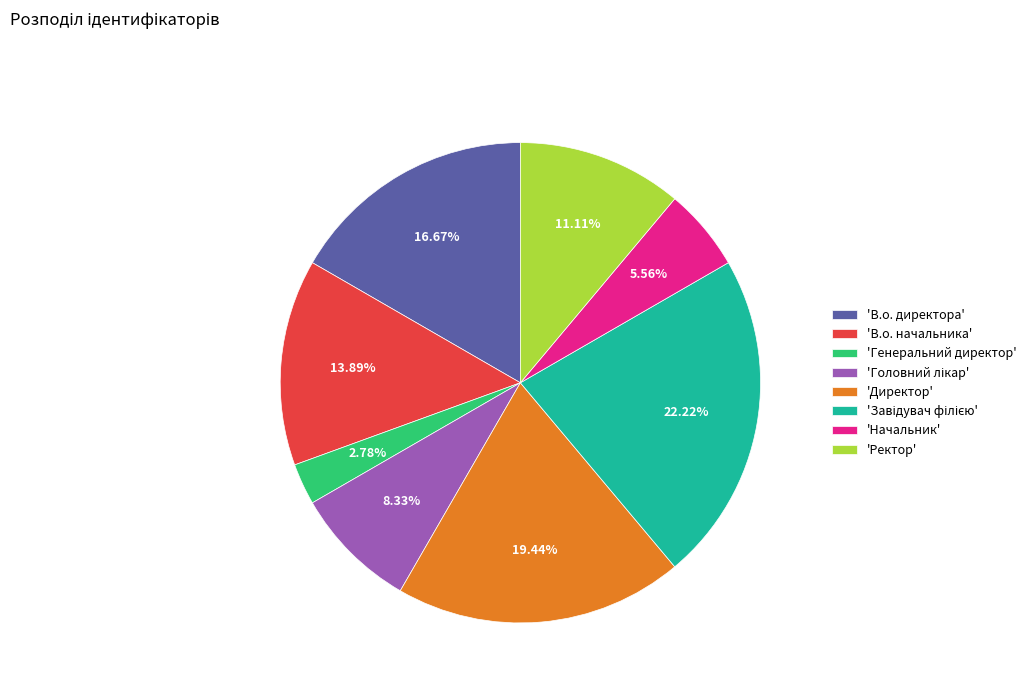

To the nearest percent, what is the average slice percentage?

12%